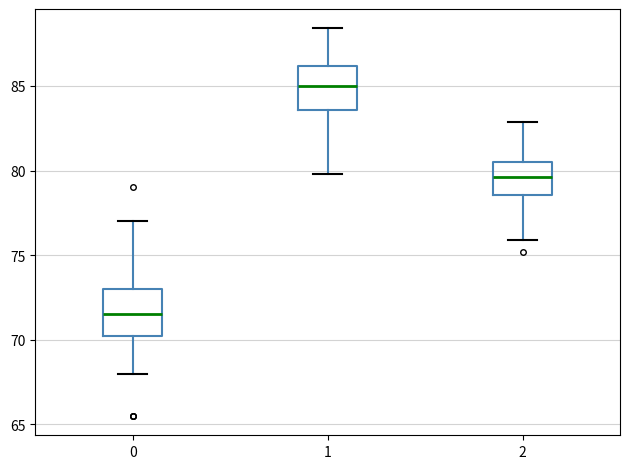

Reading left to right, transcribe this box plot: for each box, give where its median line is, the range the box spans, and where its two whiskers end, as read against the y-axis. The values are not printed on the chart, so give them approximately, as read against the axis.

0: median 71.5, box 70.5 to 73.0, whiskers 68.0 to 77.0
1: median 85.0, box 83.5 to 86.0, whiskers 80.0 to 88.5
2: median 79.5, box 78.5 to 80.5, whiskers 76.0 to 83.0